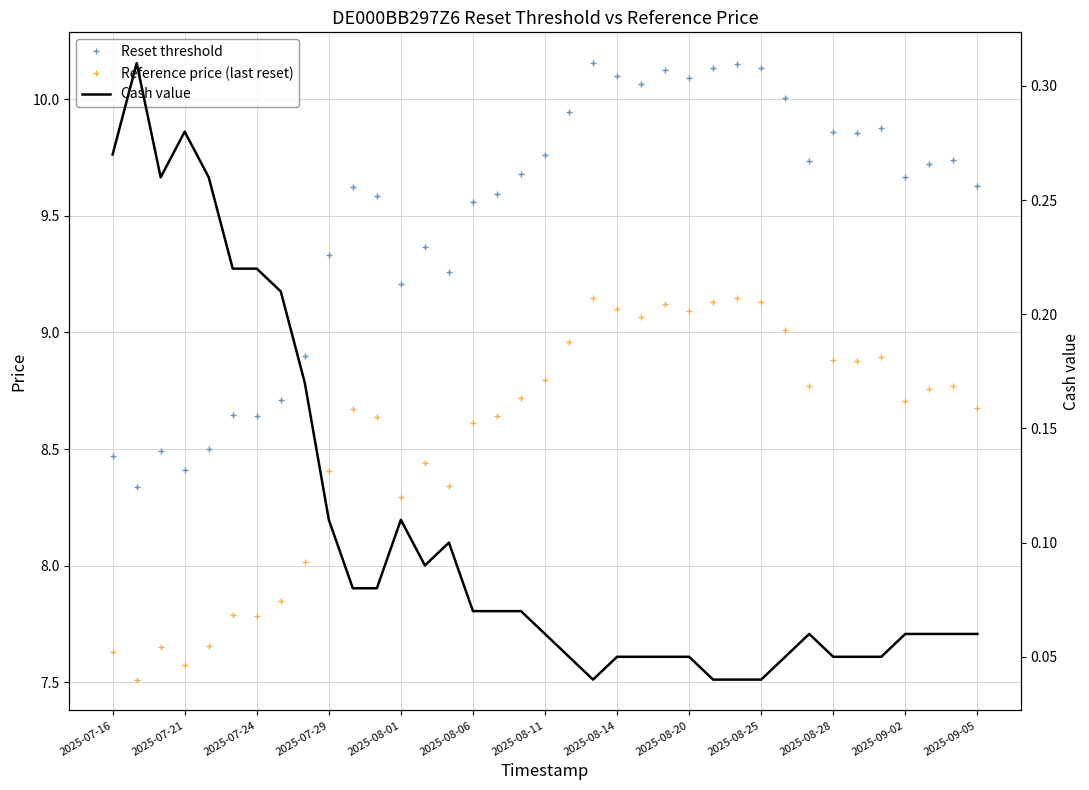

What is the value of the Reference price (last reset) point at the 15th from the left?

8.3